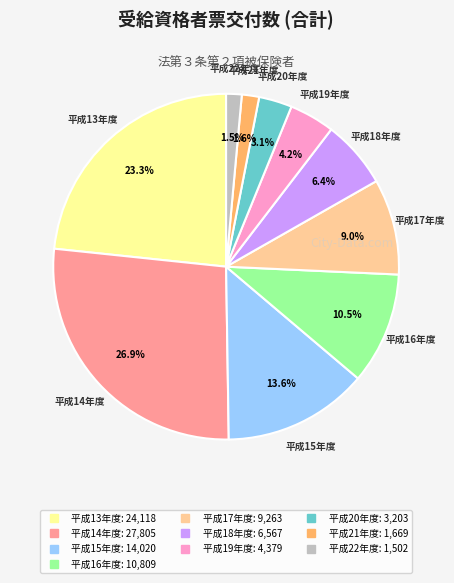

To the nearest percent, what percentage of the pie is 平成18年度?

6%